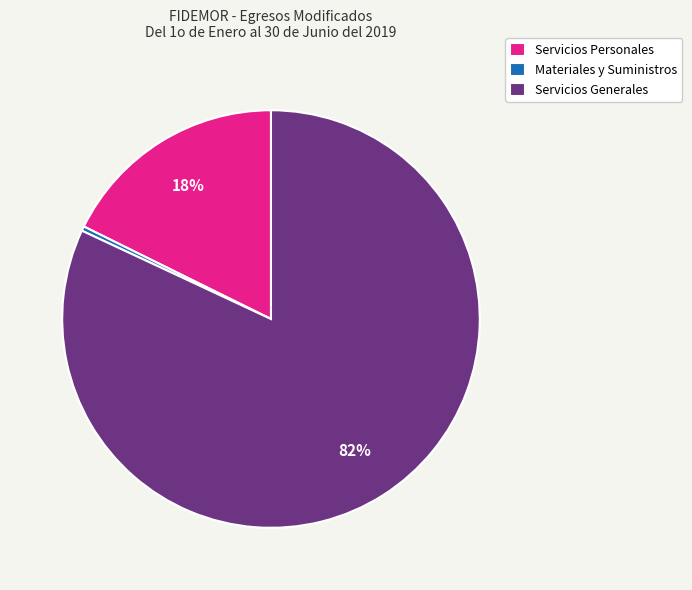

Count the number of slices in the pie.

3